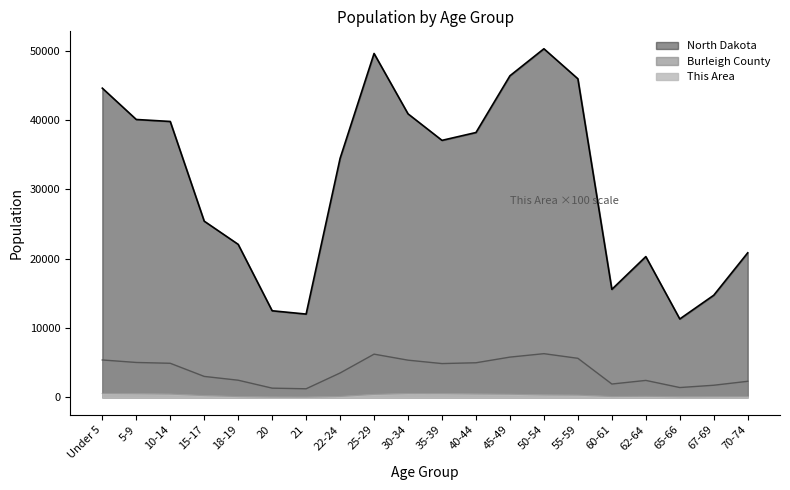

The North Dakota series shows 14726 at 67-69. True or false?

True